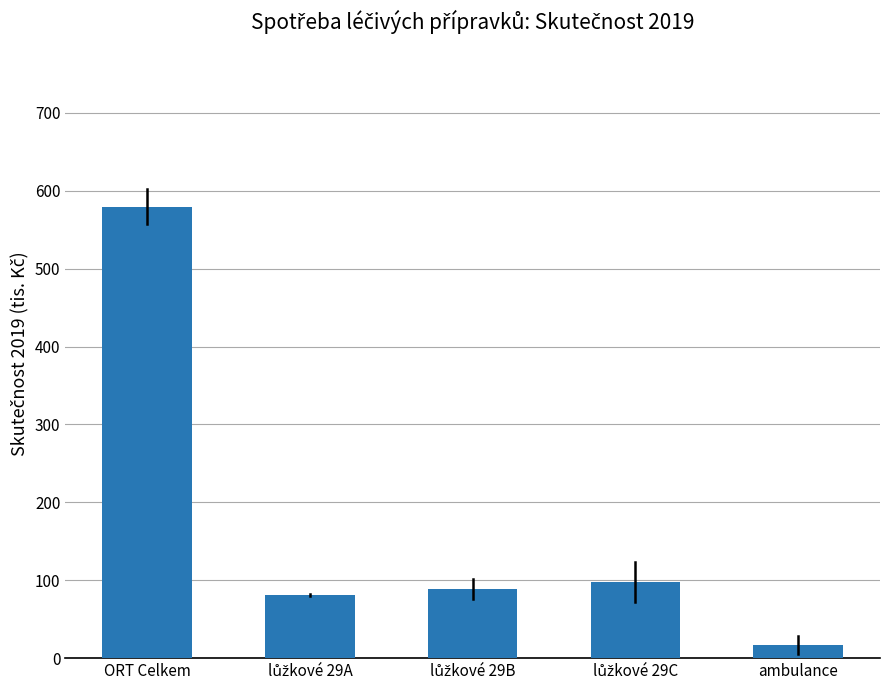

What is the label of the 5th bar from the right?

ORT Celkem